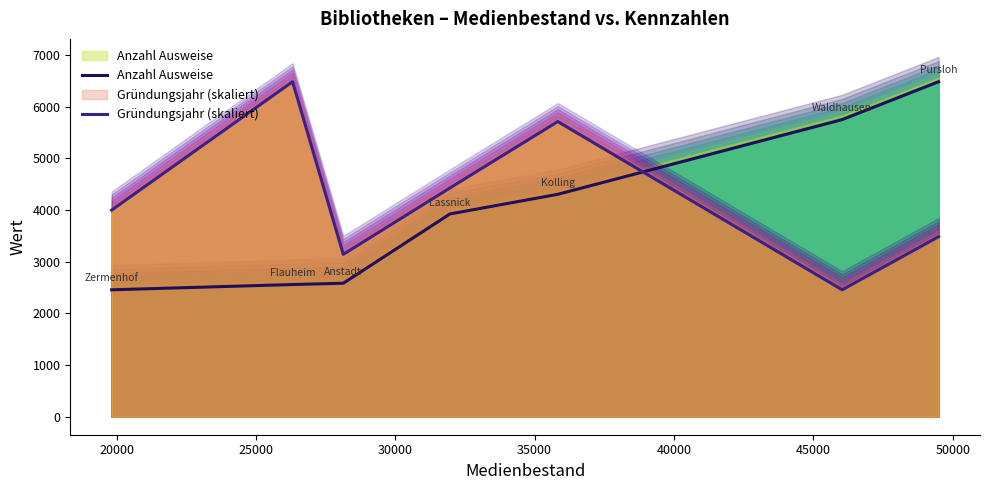

Which series has the widest spread of values?

Anzahl Ausweise